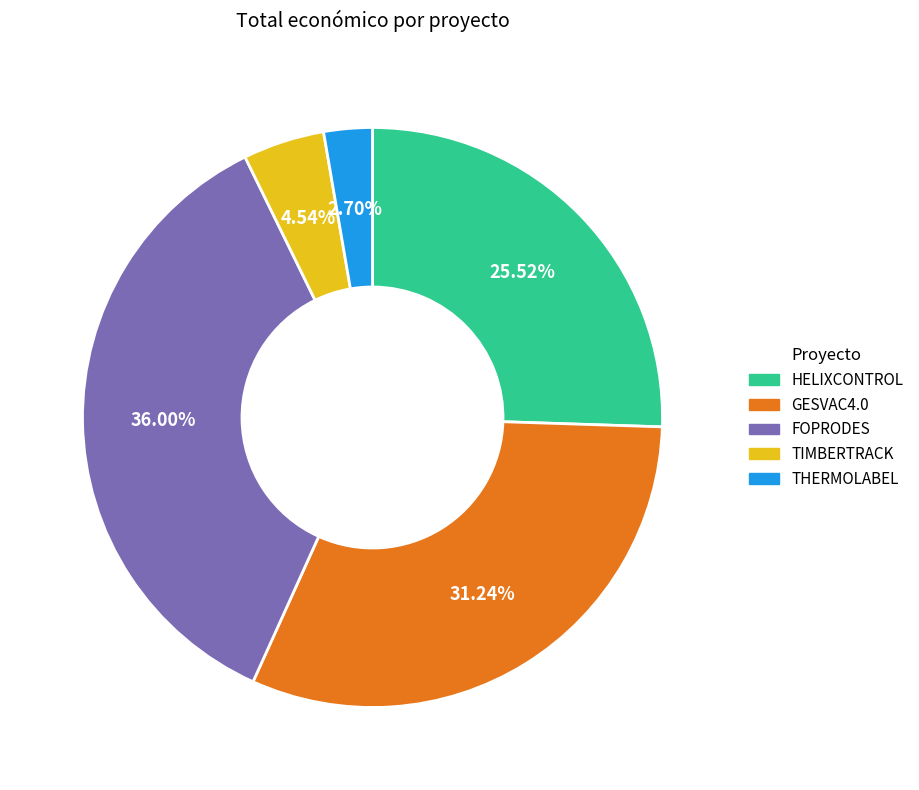

To the nearest percent, what is the difference between the THERMOLABEL and HELIXCONTROL slice percentages?

23%